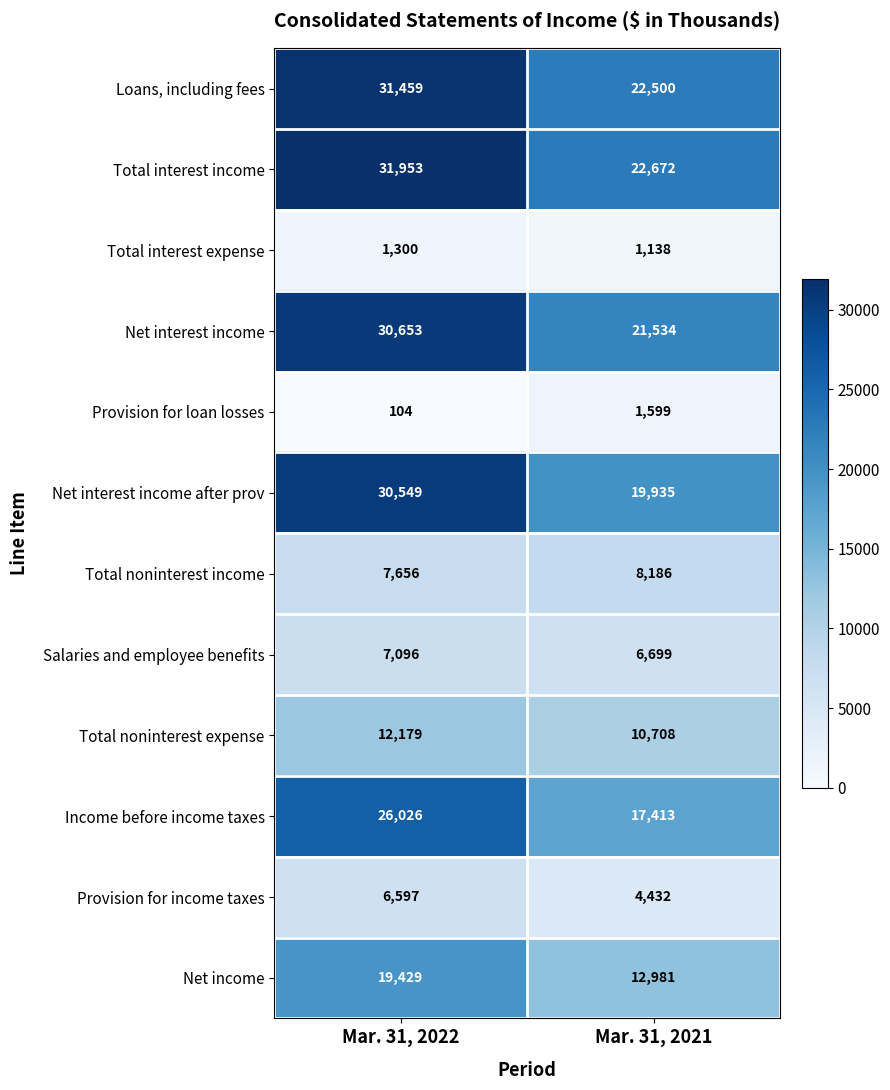

The Loans, including fees series shows 37412 at Mar. 31, 2021. True or false?

False